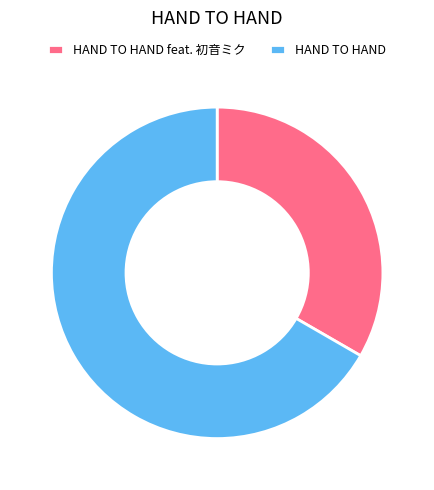

What is the smallest slice in the pie chart?

HAND TO HAND feat. 初音ミク